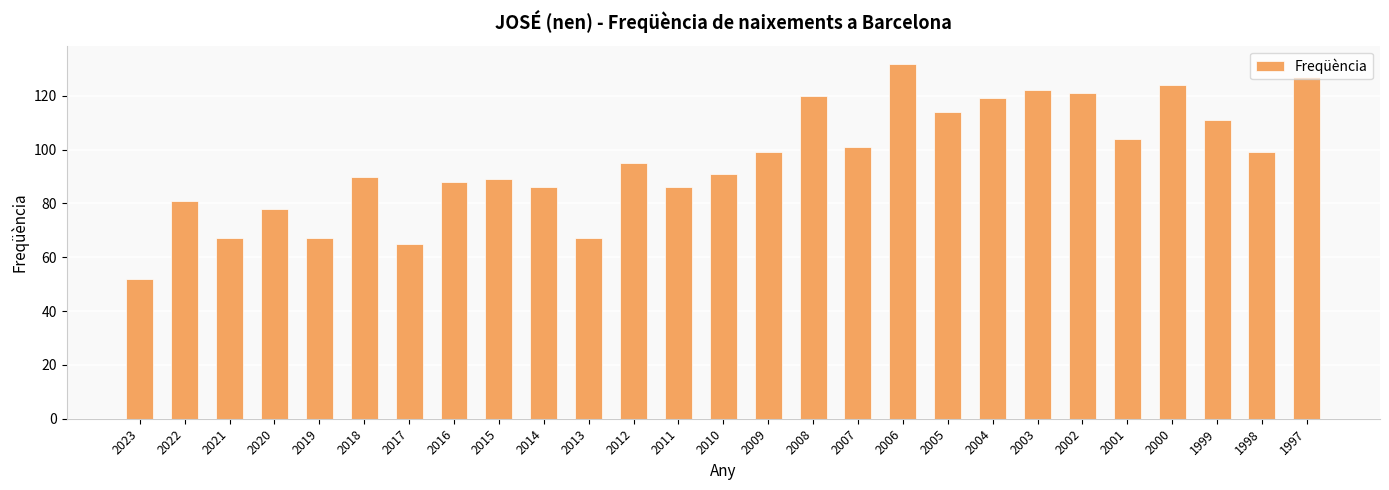

Is it true that the value at 2009 is 57?

False